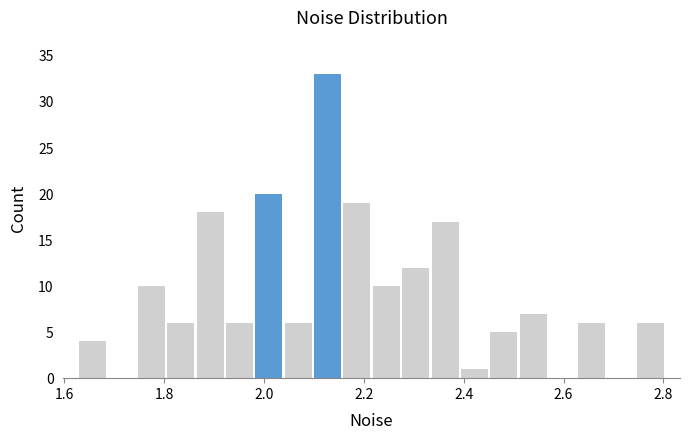

Read against the x-axis, roughly where is the centre of the tallest bar?

2.12